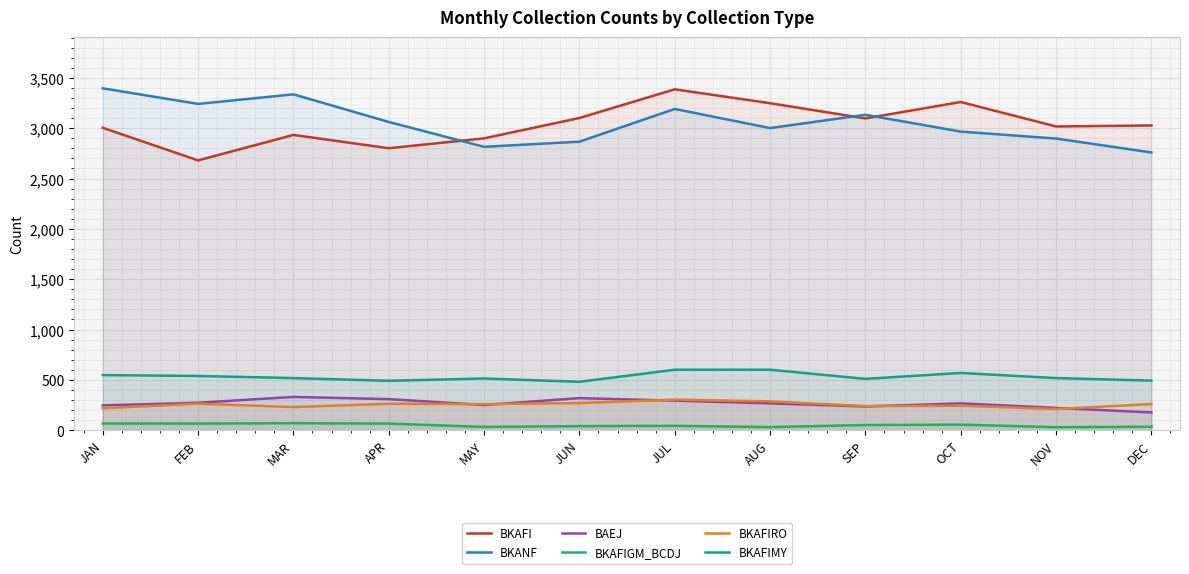

At MAR, list the series in order from largest to smallest.

BKANF, BKAFI, BKAFIMY, BAEJ, BKAFIRO, BKAFIGM_BCDJ